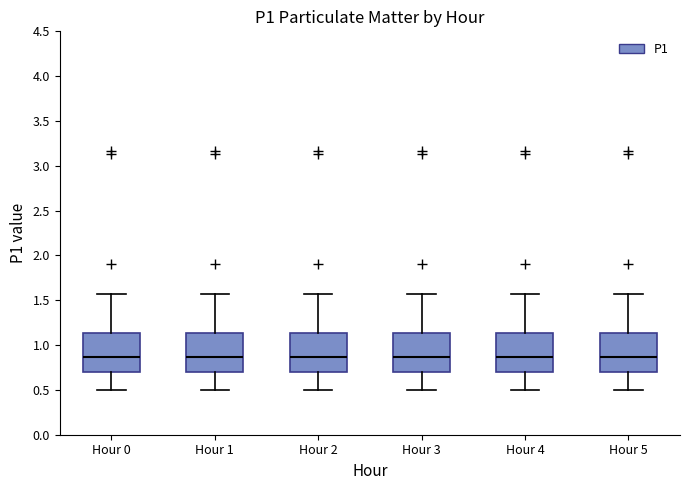

Reading left to right, transcribe this box plot: for each box, give where its median line is, the range the box spans, and where its two whiskers end, as read against the y-axis. The values are not printed on the chart, so give them approximately, as read against the axis.

Hour 0: median 0.85, box 0.70 to 1.15, whiskers 0.50 to 1.55
Hour 1: median 0.85, box 0.70 to 1.15, whiskers 0.50 to 1.55
Hour 2: median 0.85, box 0.70 to 1.15, whiskers 0.50 to 1.55
Hour 3: median 0.85, box 0.70 to 1.15, whiskers 0.50 to 1.55
Hour 4: median 0.85, box 0.70 to 1.15, whiskers 0.50 to 1.55
Hour 5: median 0.85, box 0.70 to 1.15, whiskers 0.50 to 1.55